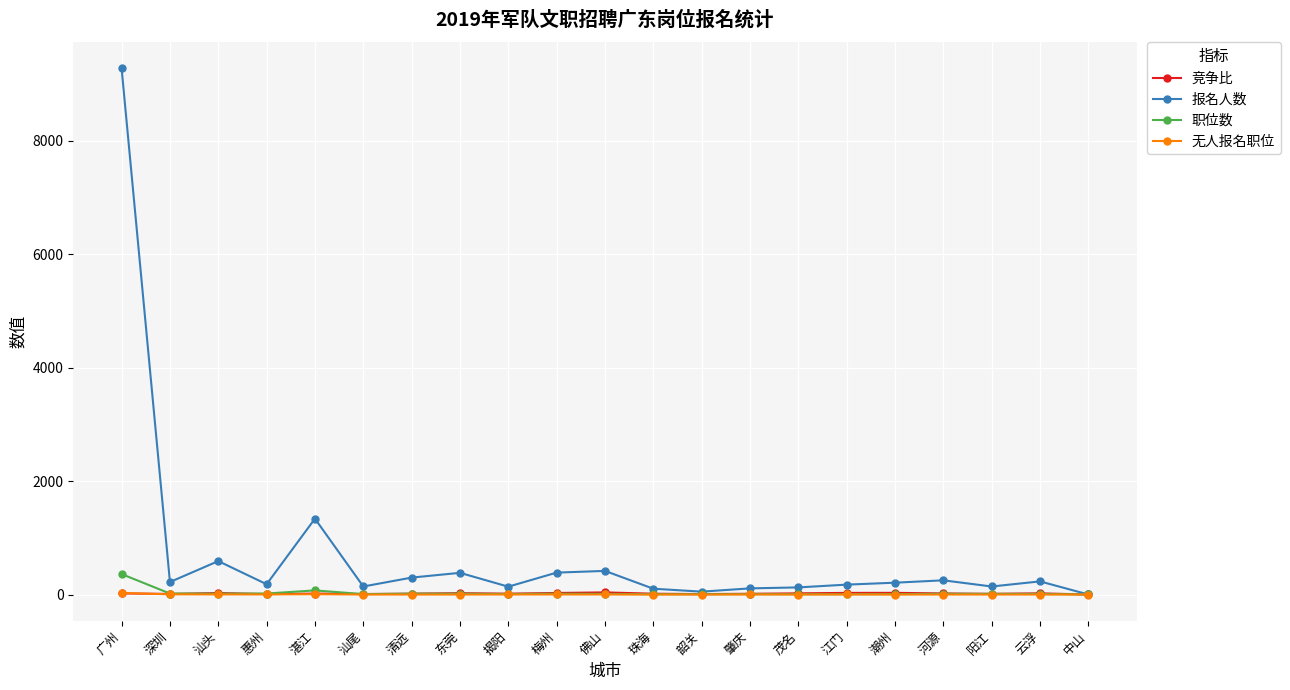

What is the maximum value for 报名人数?

9278.0